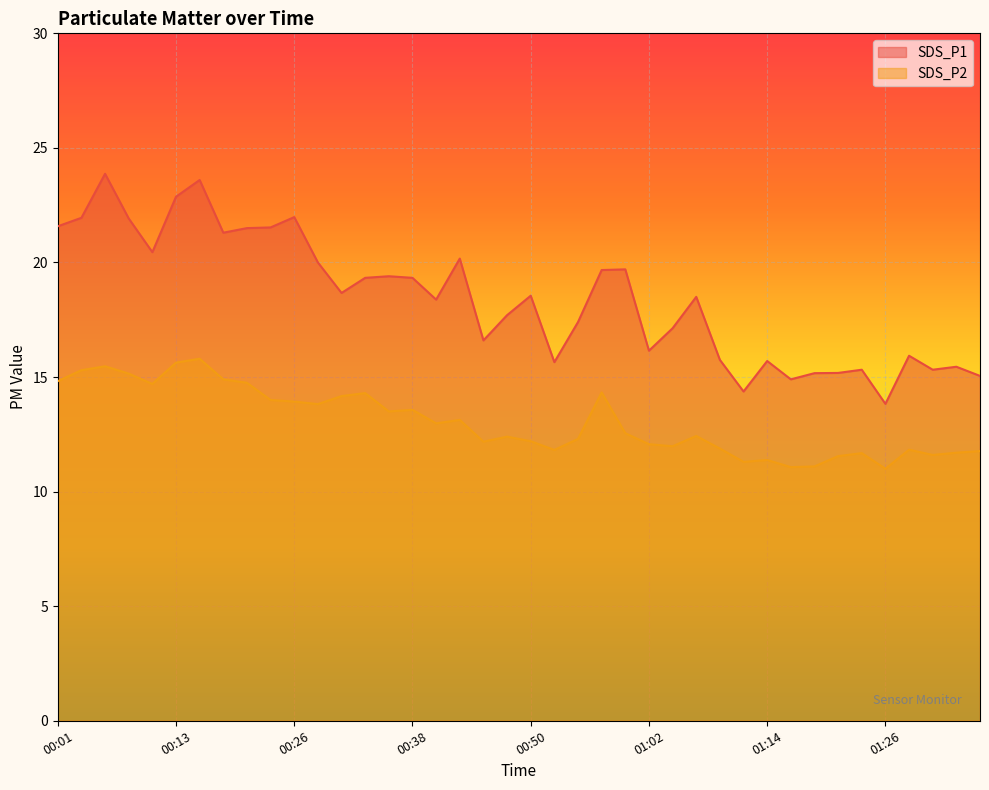

How many data points in SDS_P2 are above 12?

26